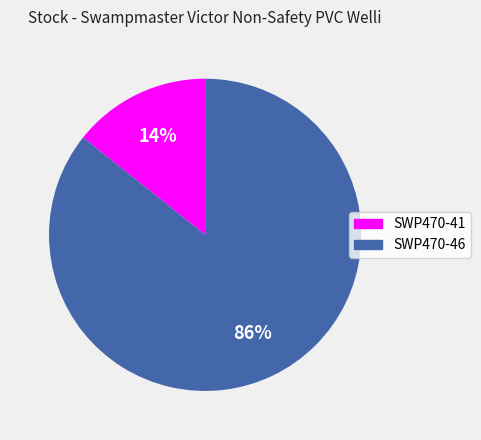

To the nearest percent, what is the average slice percentage?

50%